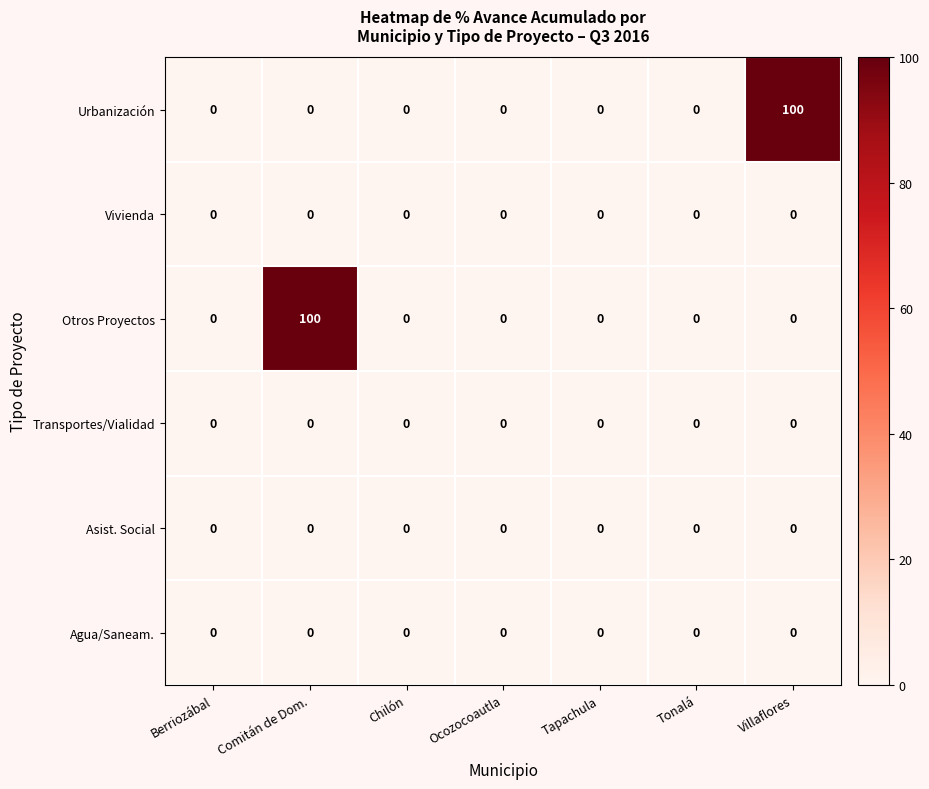

Which series changed the most between Berriozábal and Villaflores?

Urbanización